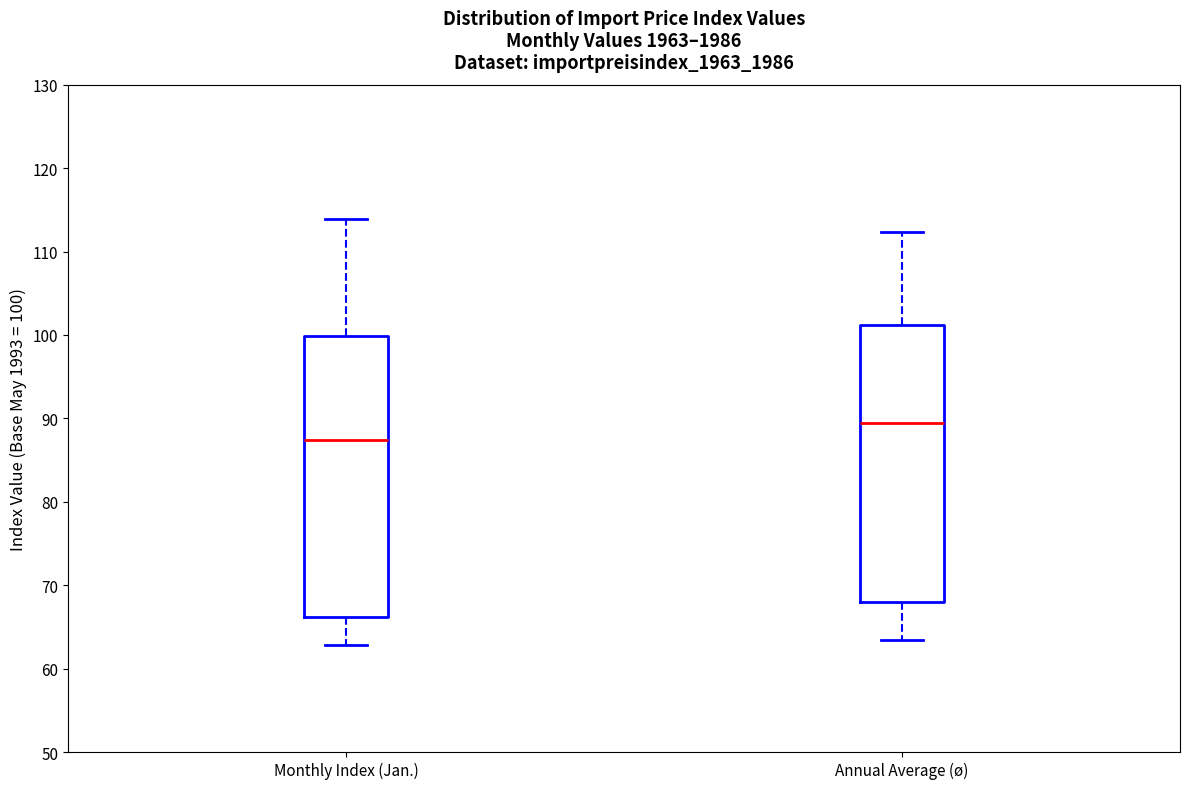

Which box's median line is the highest?

Annual Average (ø)